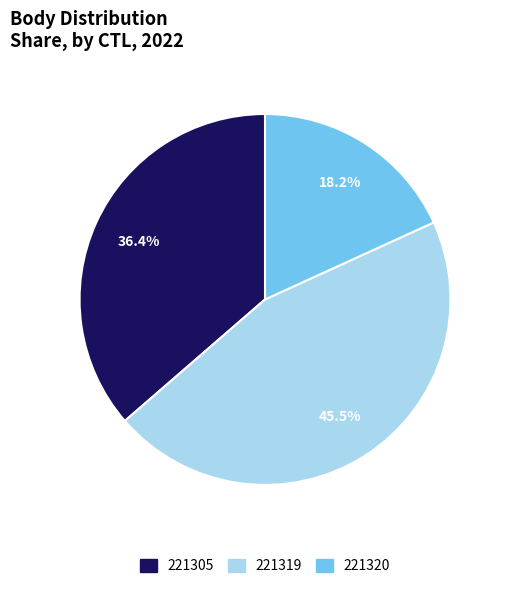

How many segments does this pie chart have?

3